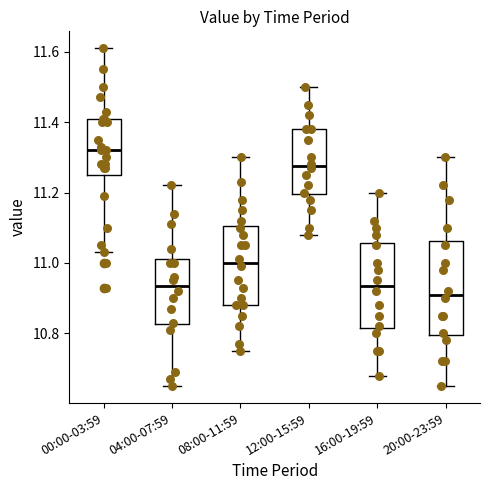

Which box is the tallest, from its lower edge to its upper edge?

20:00-23:59